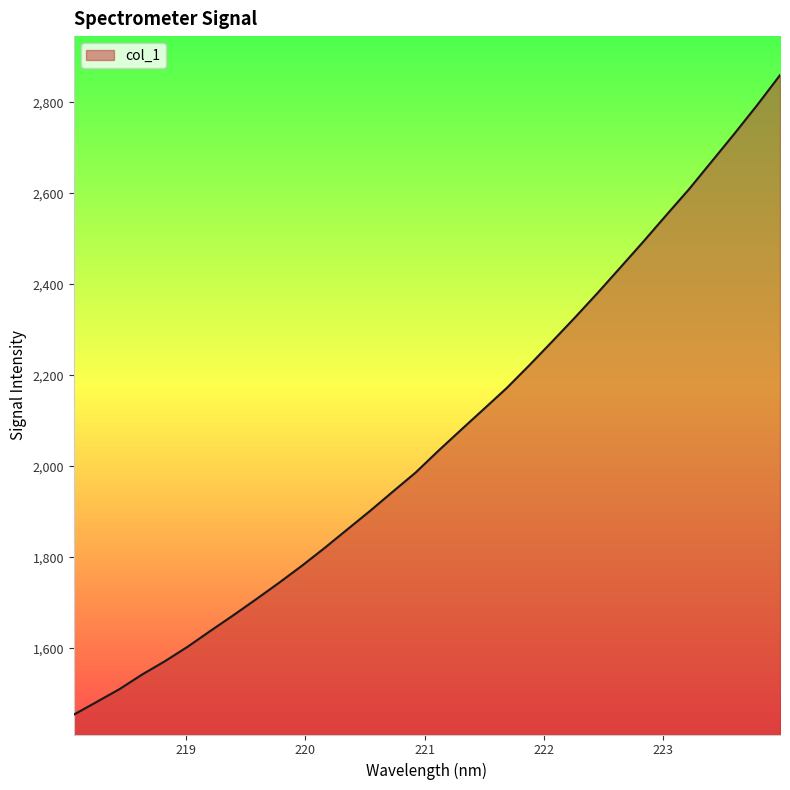

What is the smallest value displayed?

1454.2